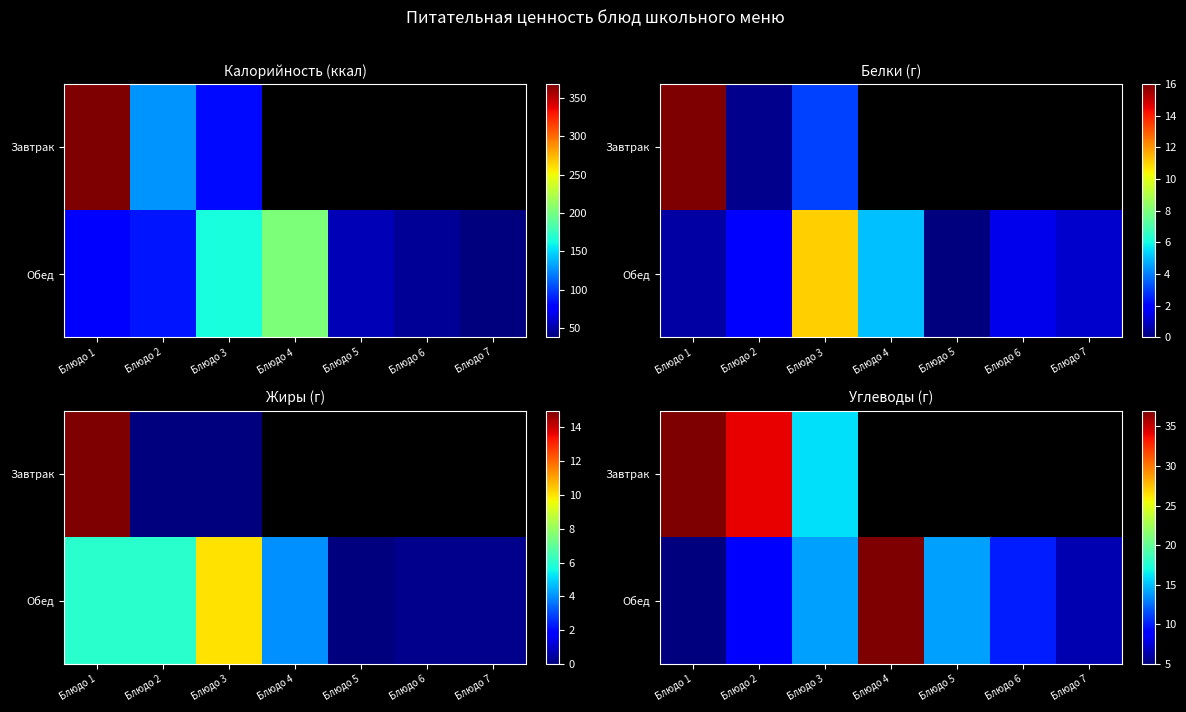

The Обед series shows 3.1 at Блюдо 1. True or false?

False